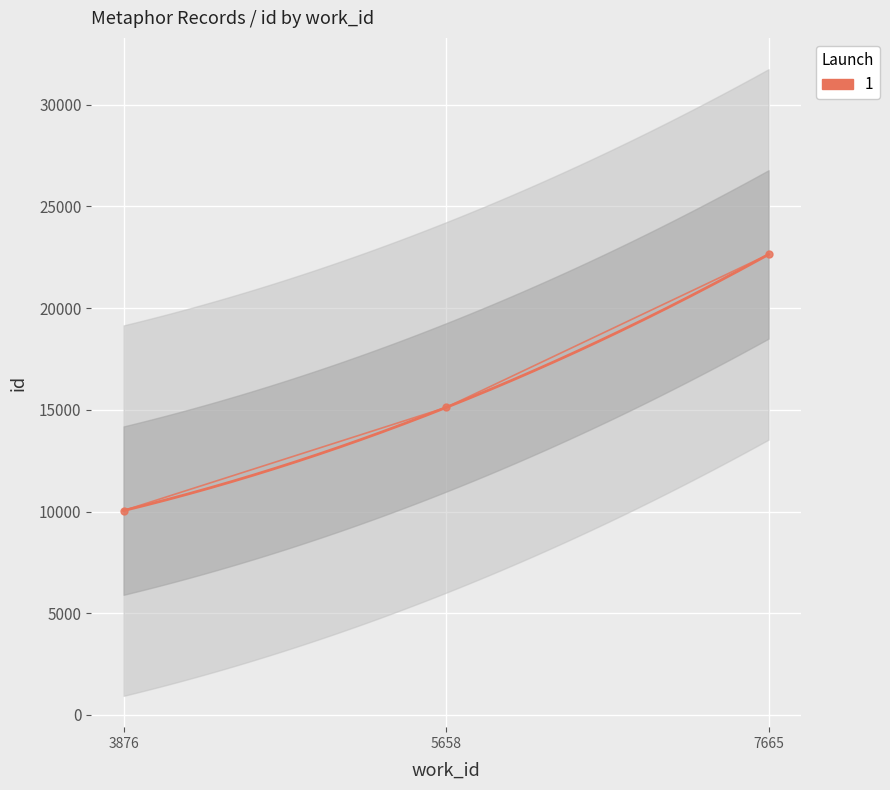

How many lines are shown in the chart?

1